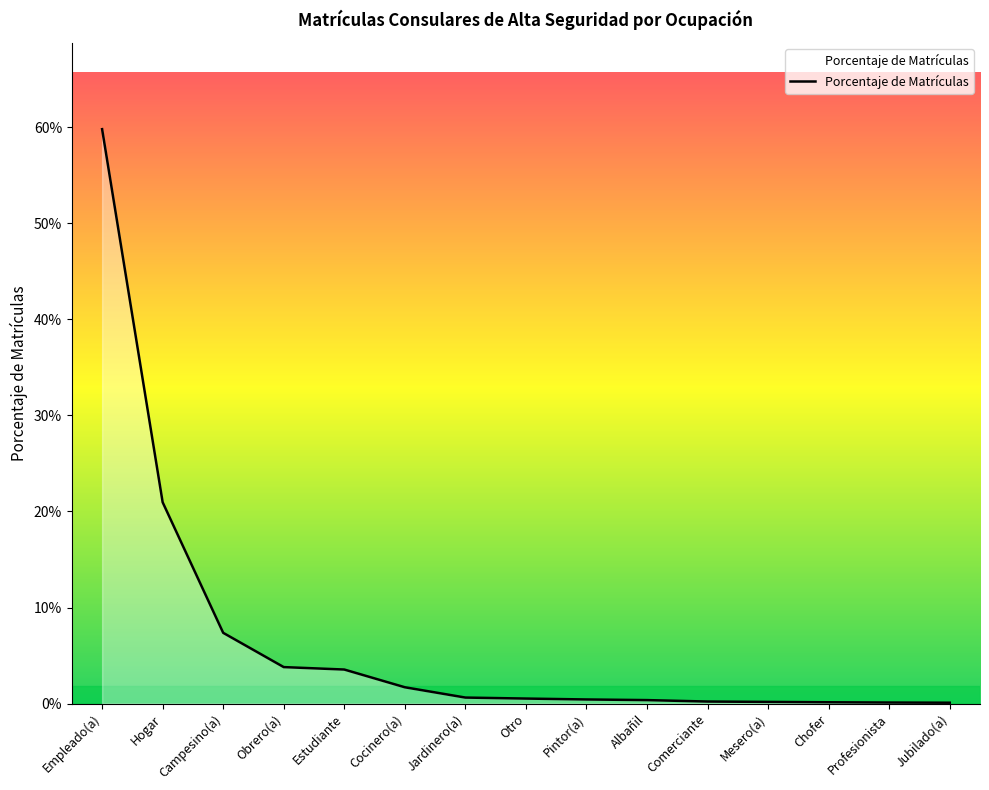

Does the chart display data point markers on the line(s)?

No